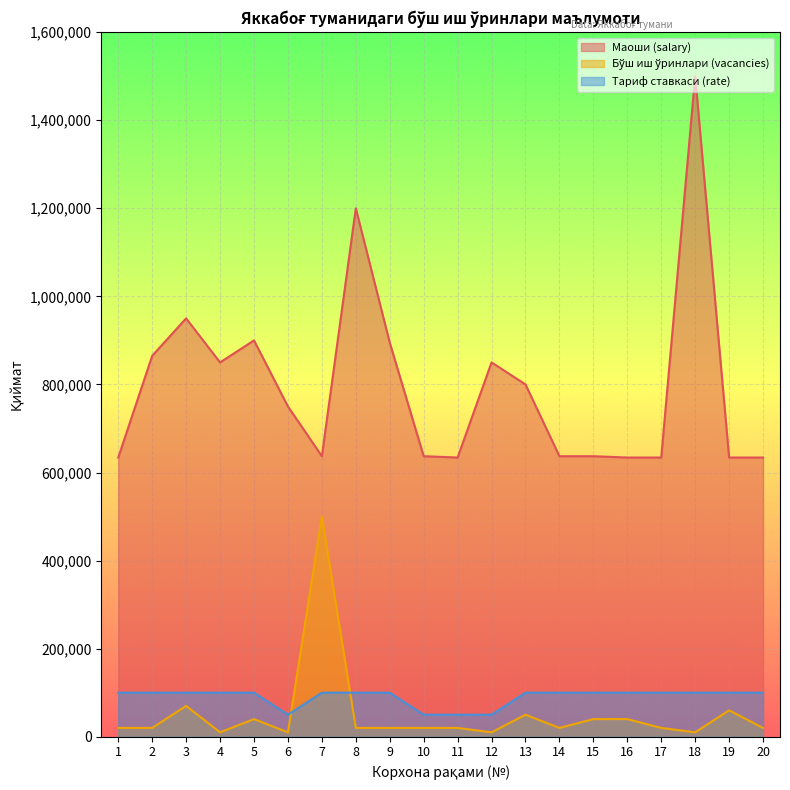

How many data points in Маоши (salary) are above 750000?

9